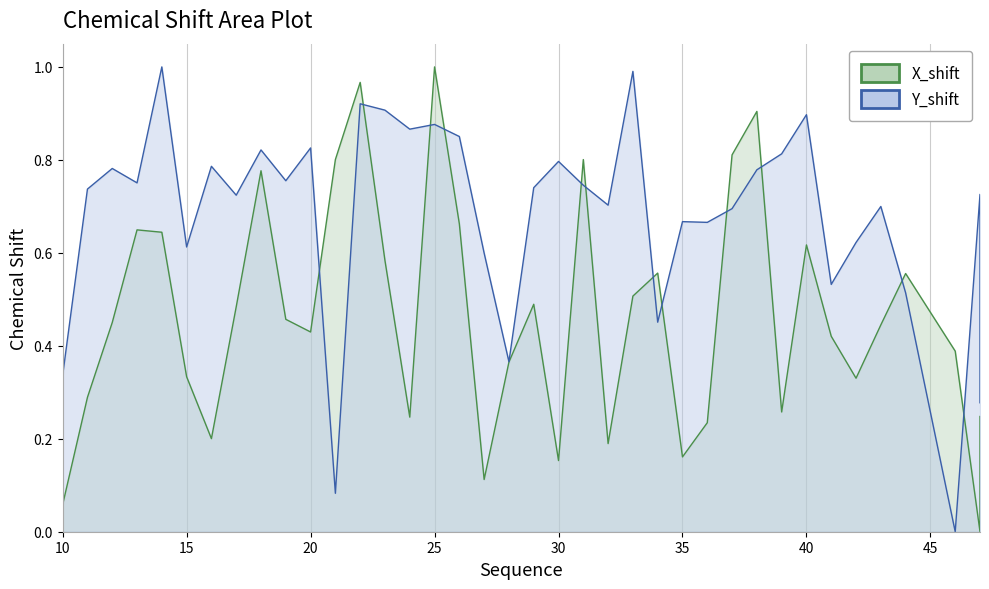

True or false: X_shift has more than 0 interior local peaks.

True